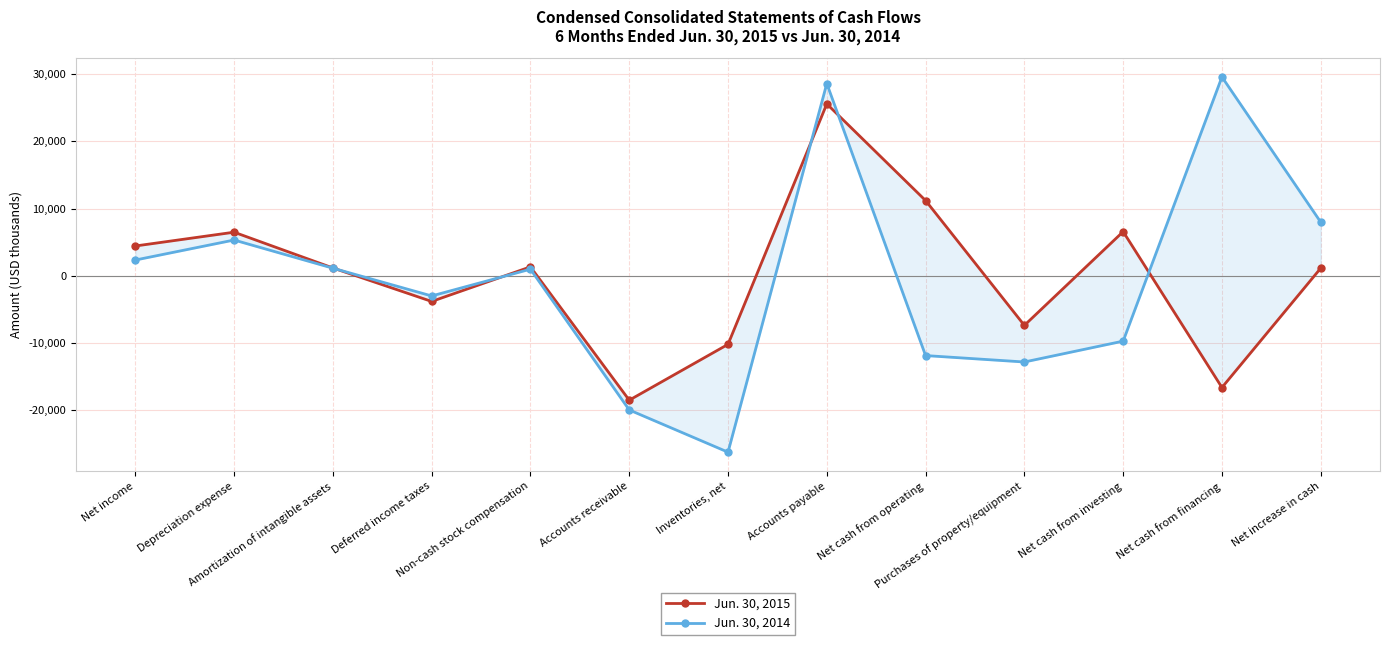

In Jun. 30, 2015, how many points are lower than both neighbors (excluding endpoints)?

4